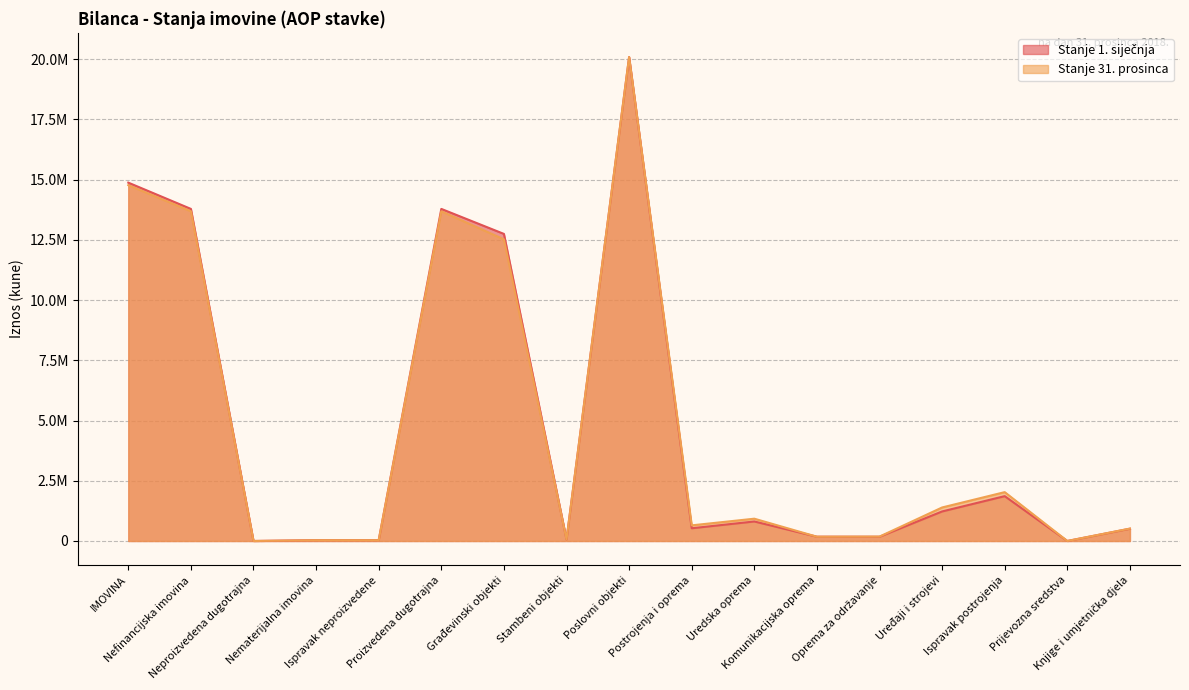

Which series has the widest spread of values?

Stanje 1. siječnja